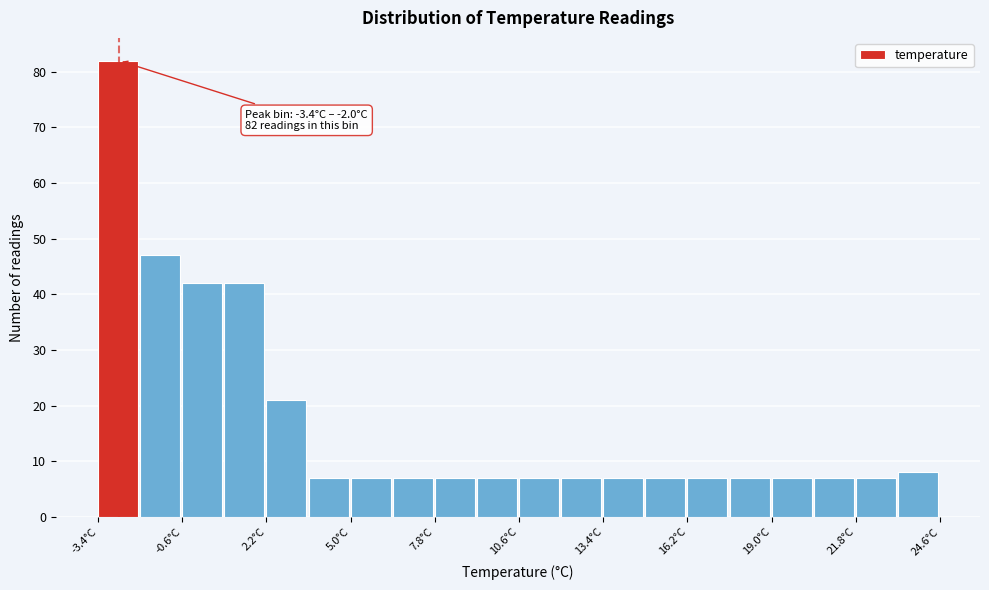

Around what value on the x-axis is the tallest bar? Give the approximate position of its centre, as read against the axis.

-2.5